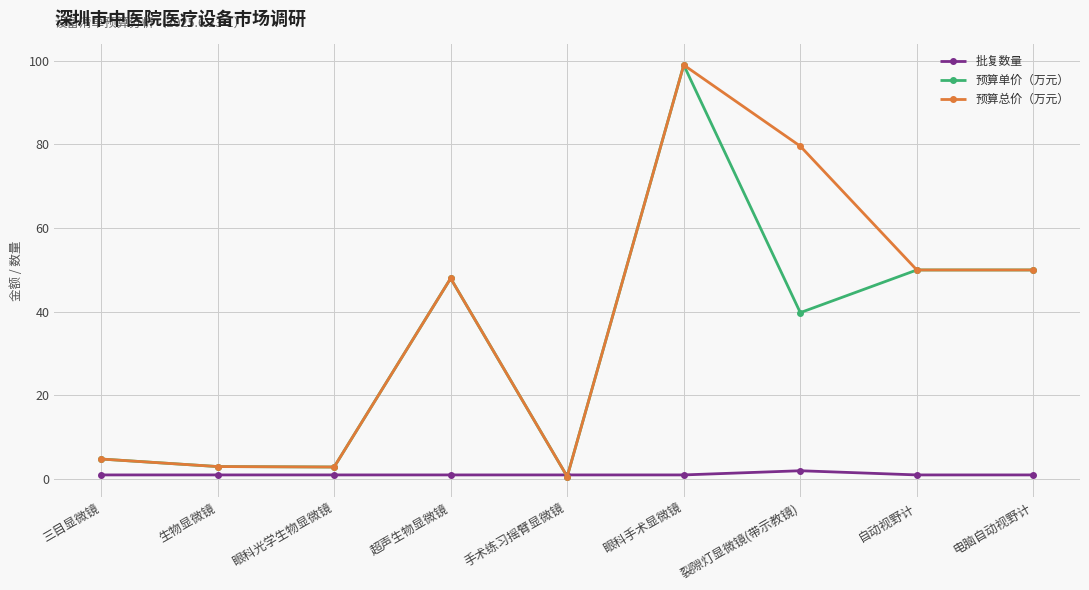

Is it true that 预算单价（万元） equals 22.4 at 裂隙灯显微镜(带示教镜)?

False